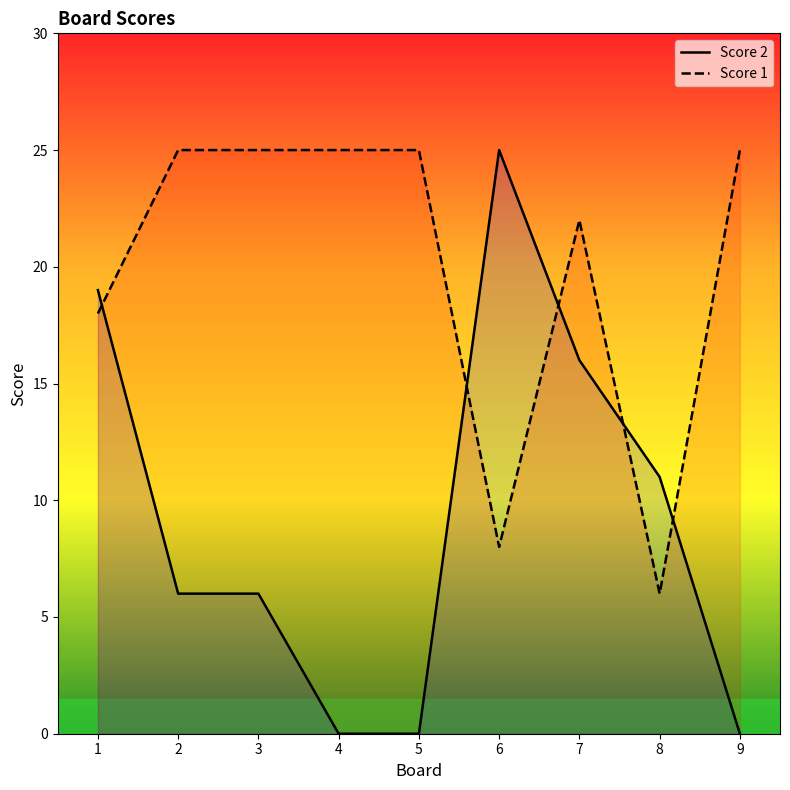

Between 4 and 9, which is larger?

4